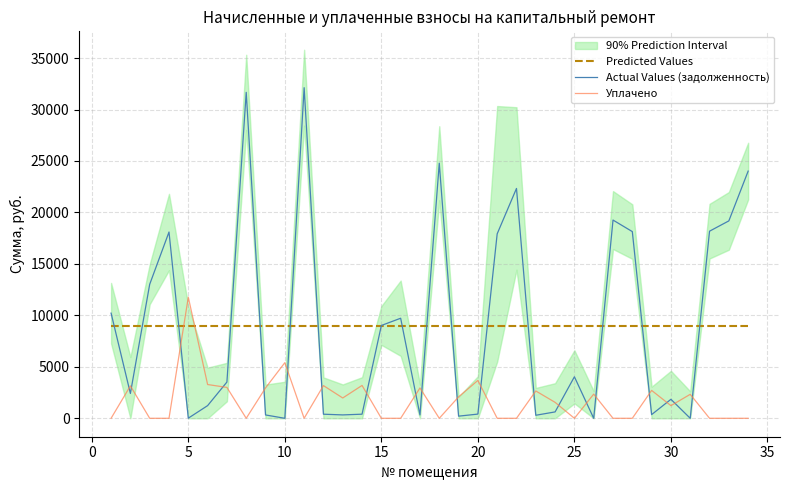

After their last crossing, which series has the higher values: Predicted Values or Уплачено?

Predicted Values